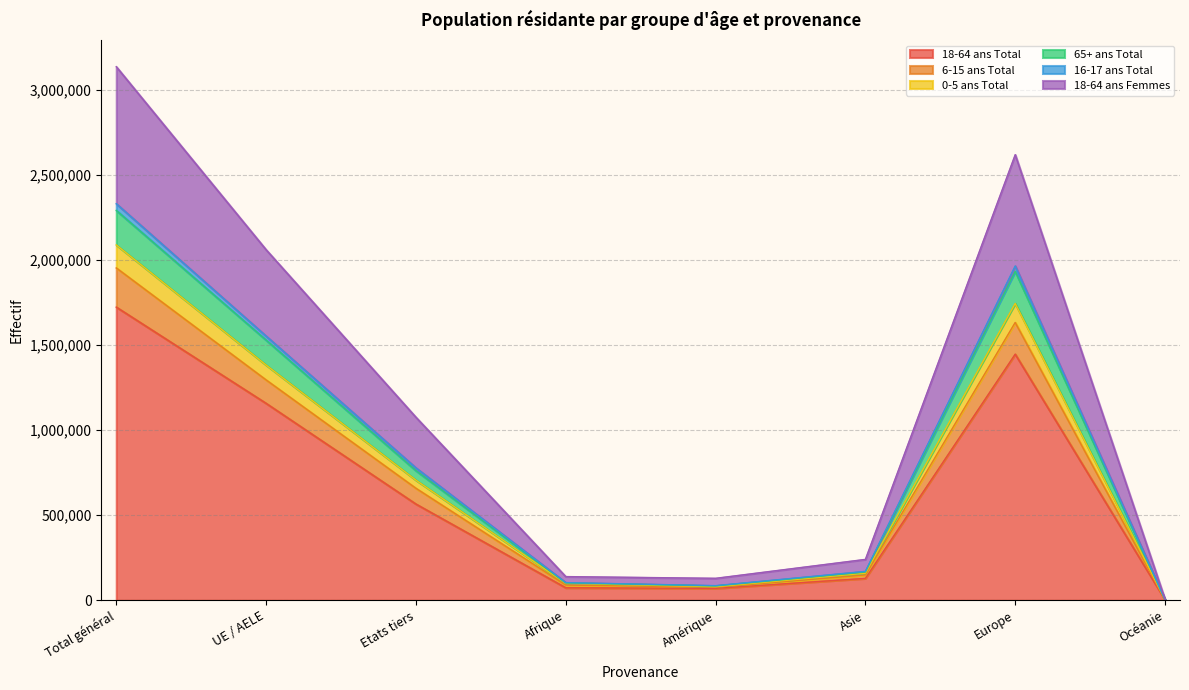

The value of 18-64 ans Total at Etats tiers is 565933. True or false?

True